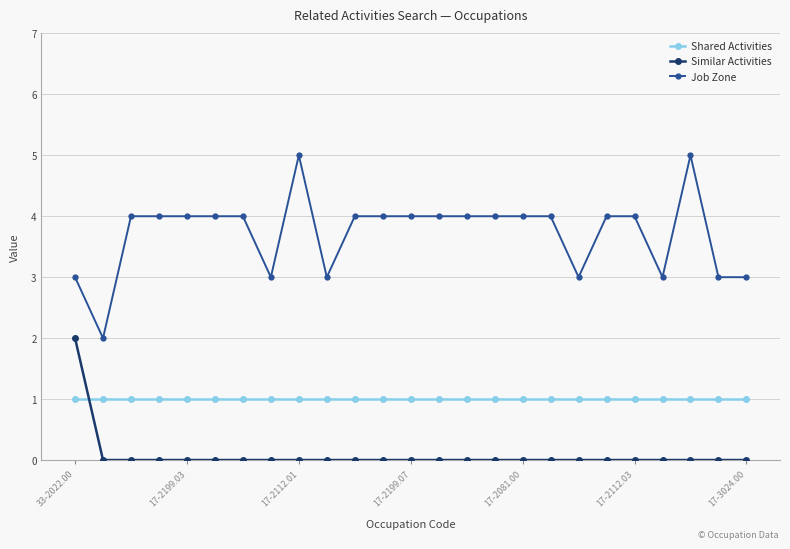

Which series has the widest spread of values?

Job Zone